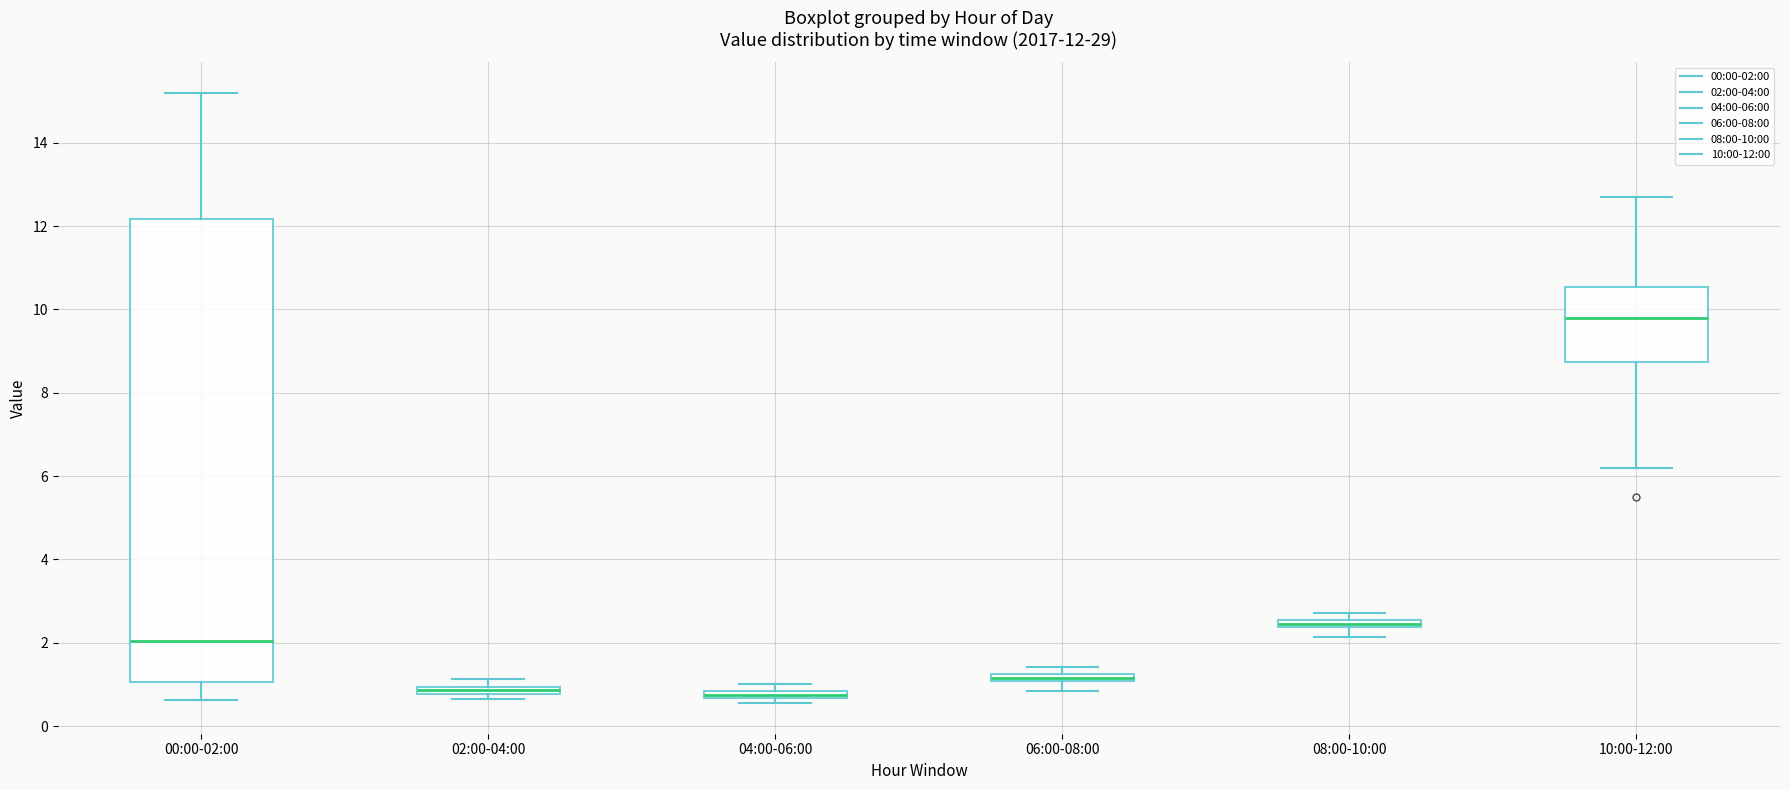

Which box is the tallest, from its lower edge to its upper edge?

00:00-02:00